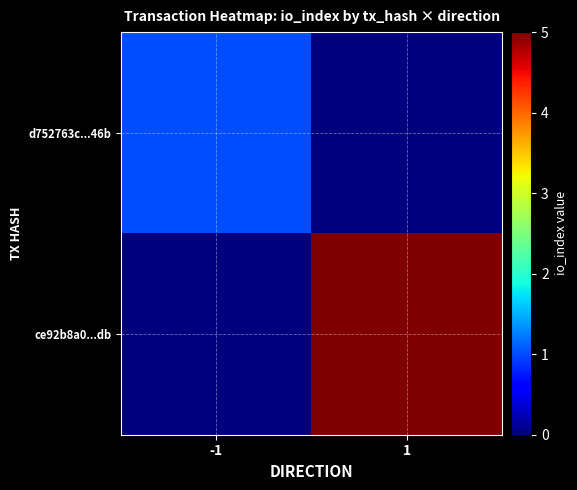

Which series has the largest total across all categories?

ce92b8a0...db